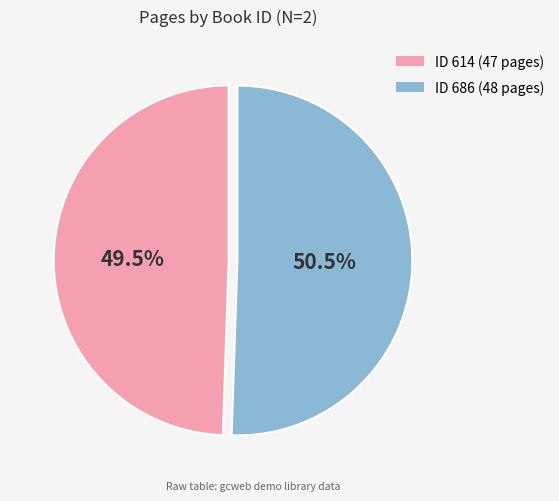

To the nearest percent, what is the average slice percentage?

50%